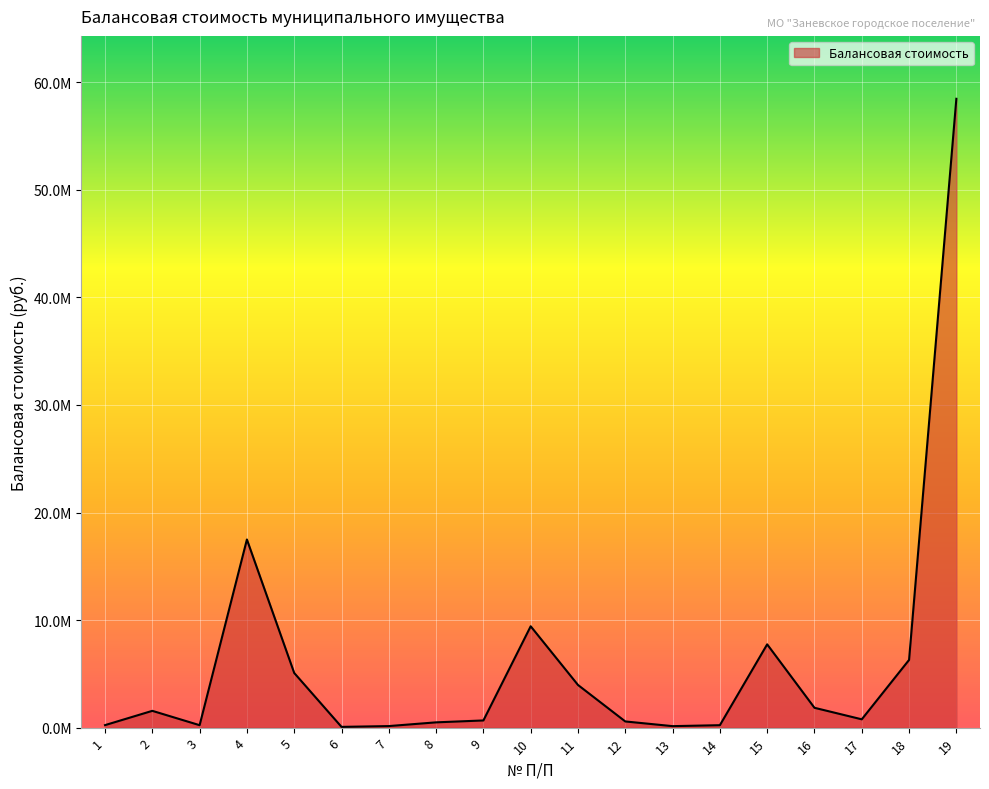

Is this an area chart (filled region under the line)?

Yes